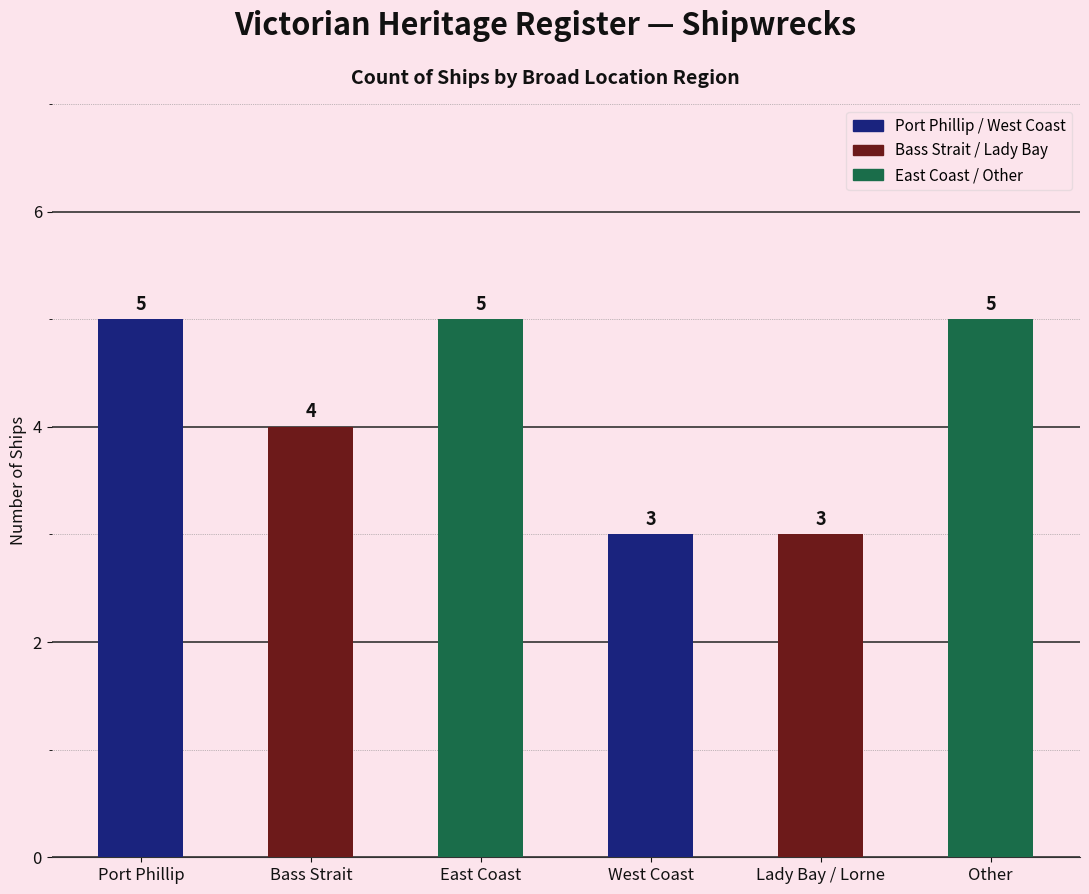

Does the chart contain any negative values?

No